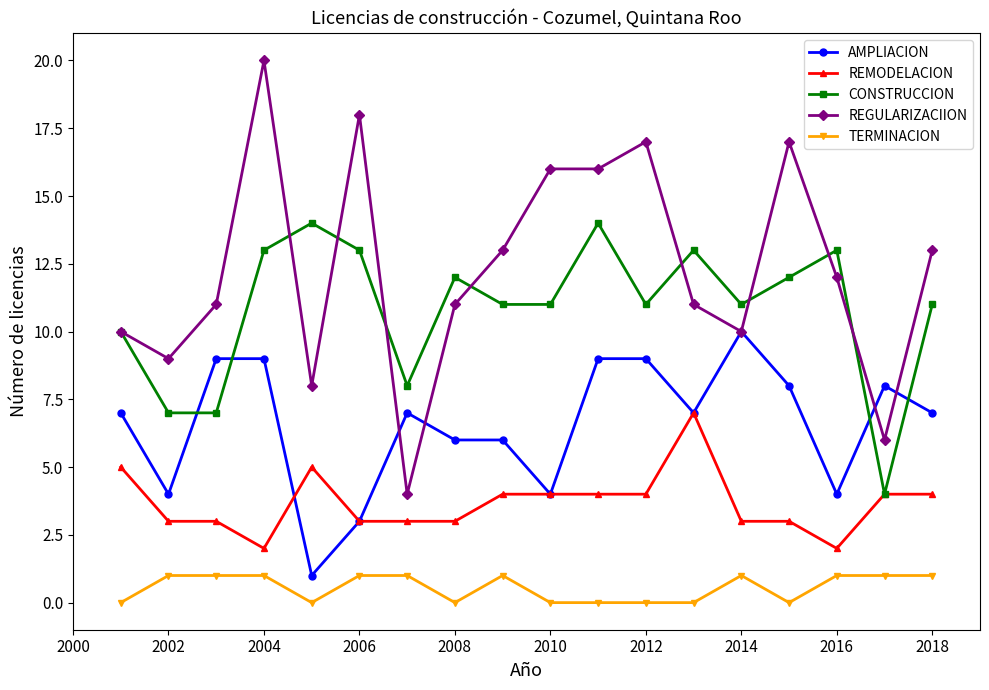

Which series has the largest total across all categories?

REGULARIZACIION